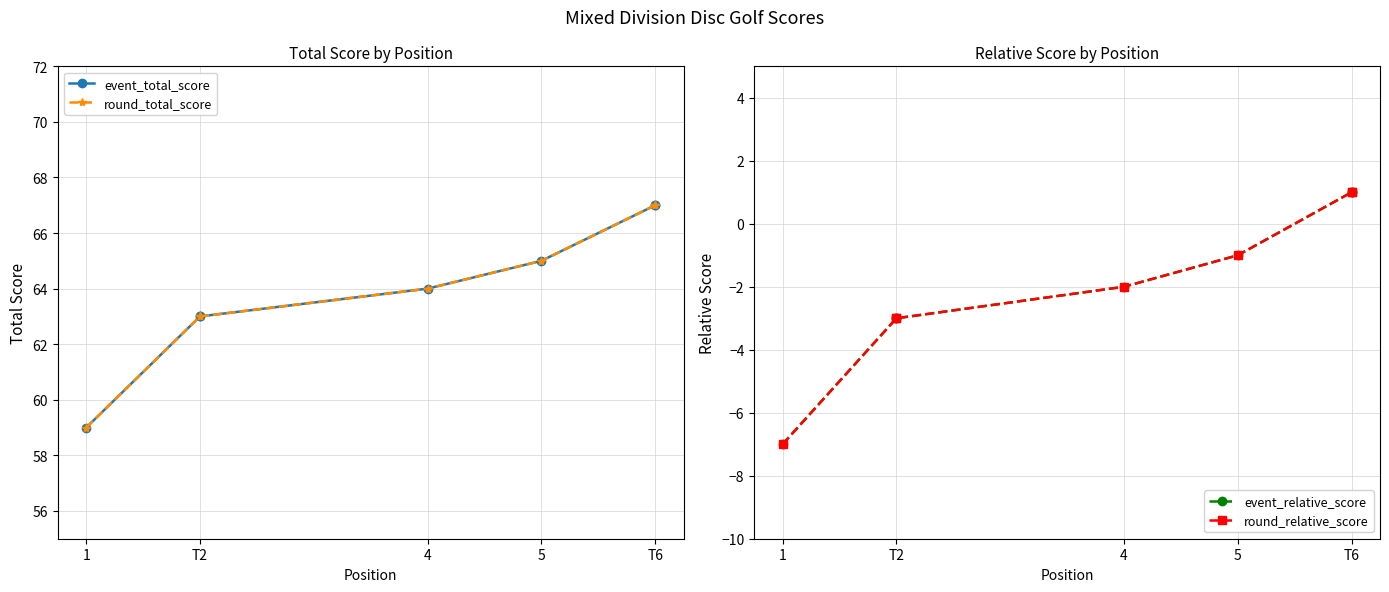

Does the chart display data point markers on the line(s)?

Yes